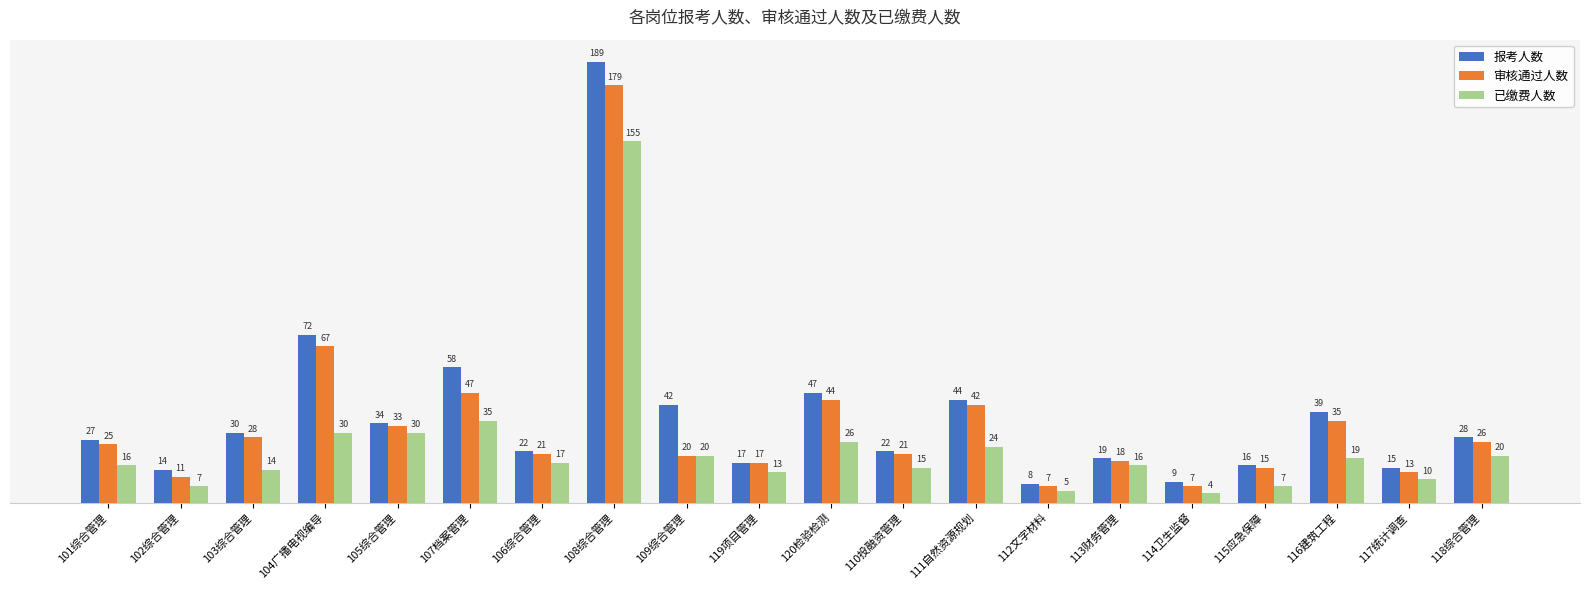

Between 108综合管理 and 109综合管理, which series saw the biggest shift?

审核通过人数